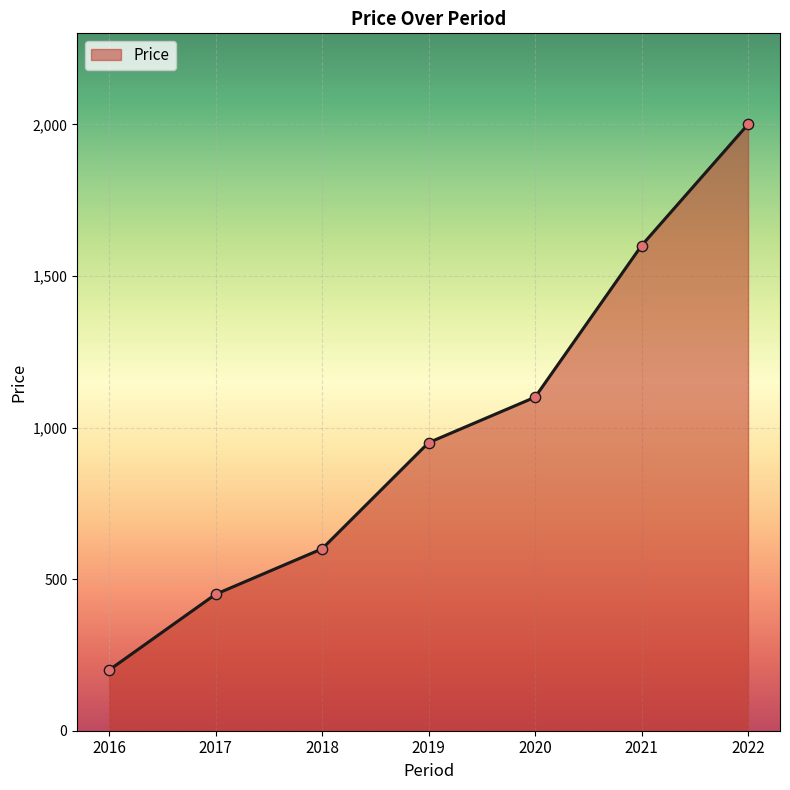

Approximately how many times larger is the value at 2018 compared to 2021?

0.4